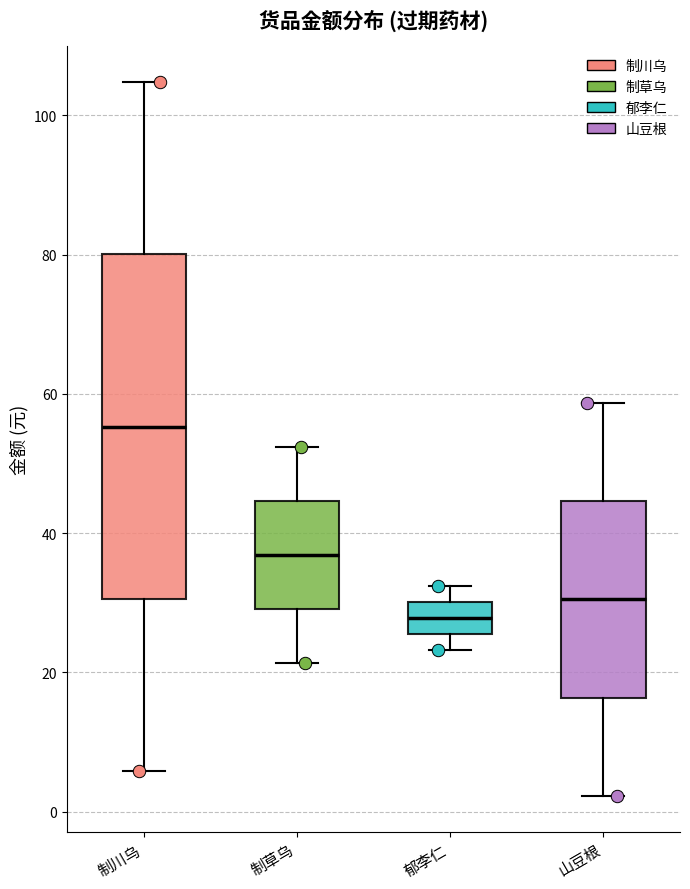

Reading left to right, read every box against the y-axis: the position of its median line, the range the box covers, and the ends of its whiskers. The values are not printed on the chart, so give them approximately, as read against the axis.

制川乌: median 56, box 30 to 80, whiskers 6 to 104
制草乌: median 36, box 30 to 44, whiskers 22 to 52
郁李仁: median 28, box 26 to 30, whiskers 24 to 32
山豆根: median 30, box 16 to 44, whiskers 2 to 58